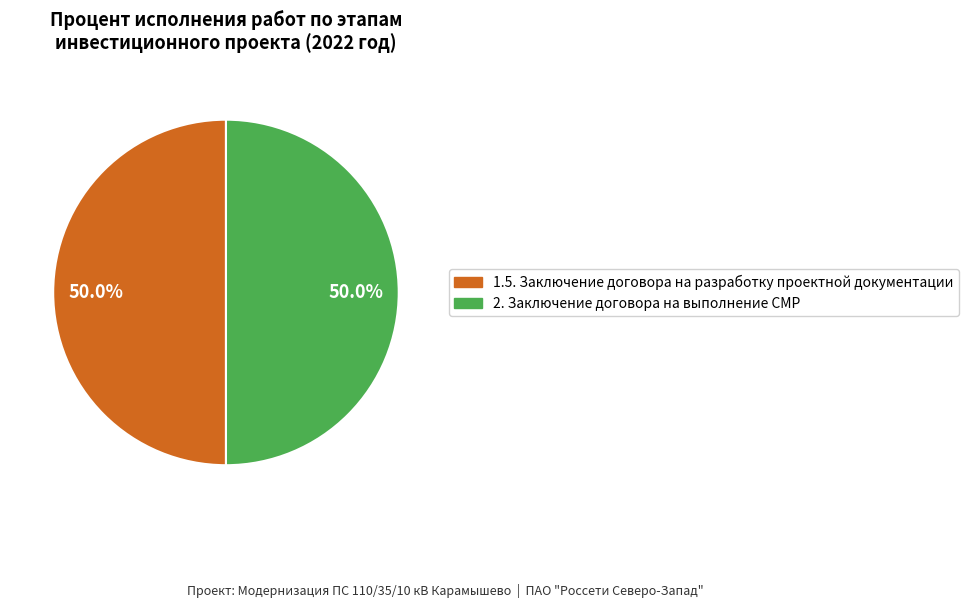

Count the number of slices in the pie.

2